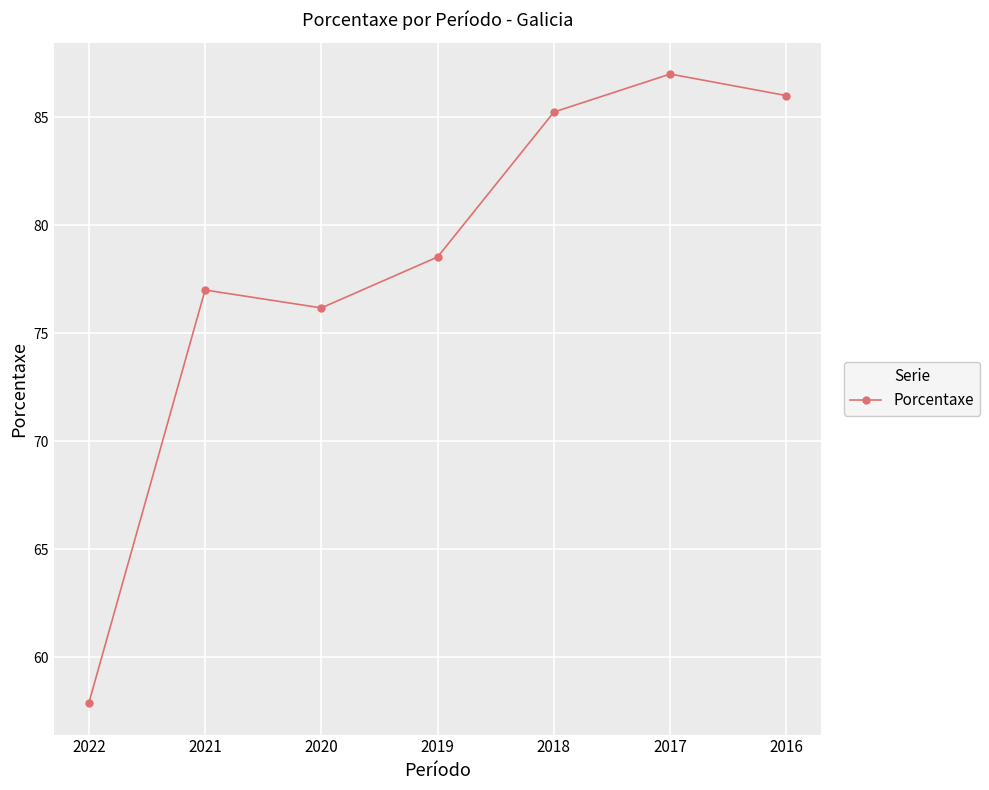

What is the greatest value displayed?

87.0